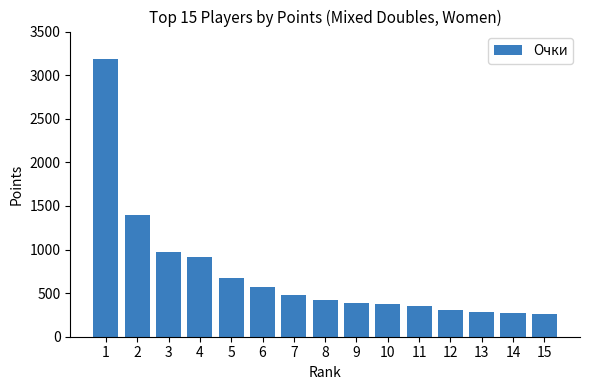

What value does the data have at 4?

913